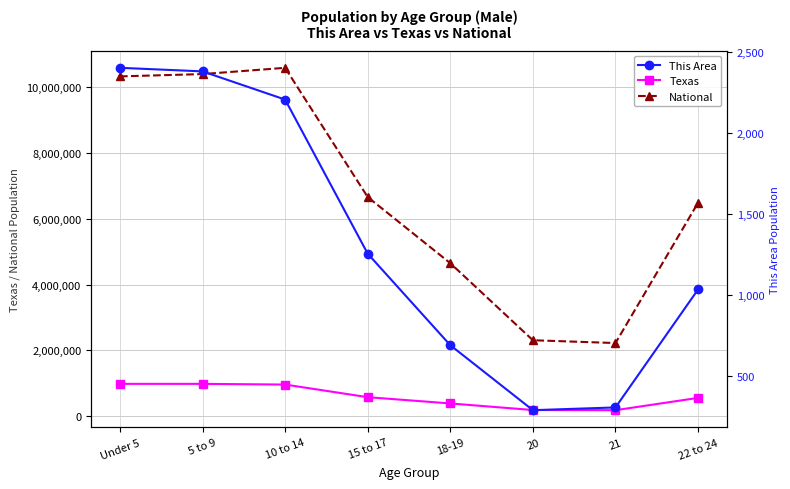

Which category has the highest value in the Texas series?

Under 5